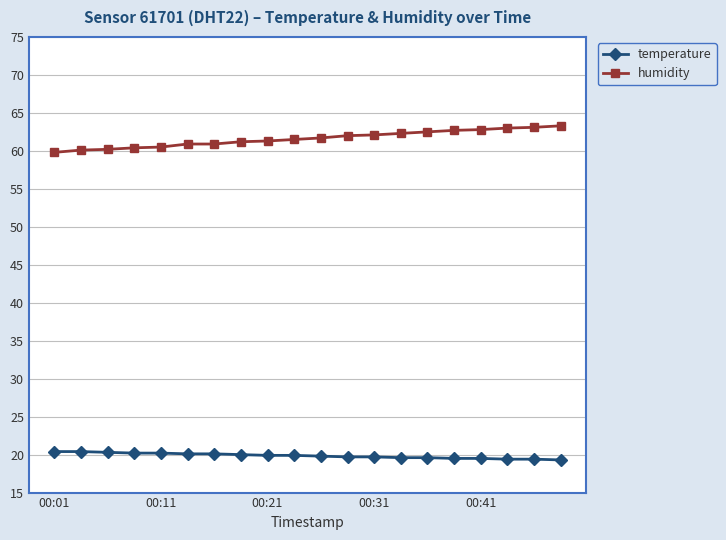

Rank the series by their maximum value, from highest to lowest.

humidity, temperature